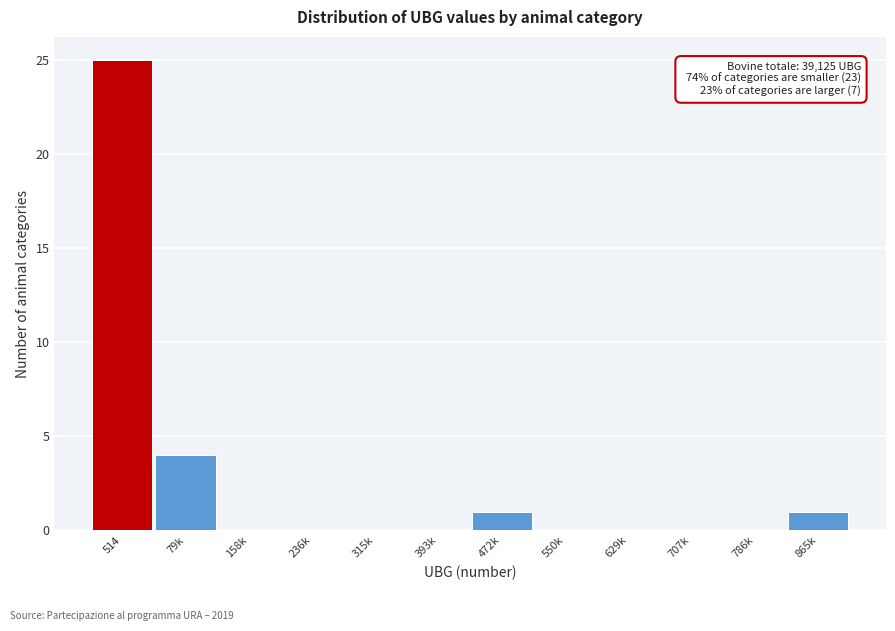

Reading right to left, transcribe all the data shown in this chart.

865k=1	786k=0	707k=0	629k=0	550k=0	472k=1	393k=0	315k=0	236k=0	158k=0	79k=4	514=25